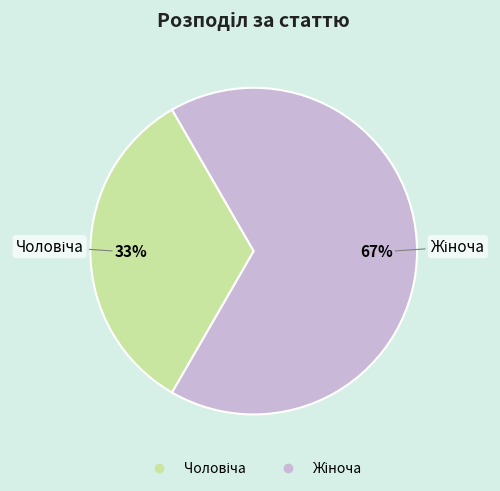

Is there a majority slice in this chart?

Yes